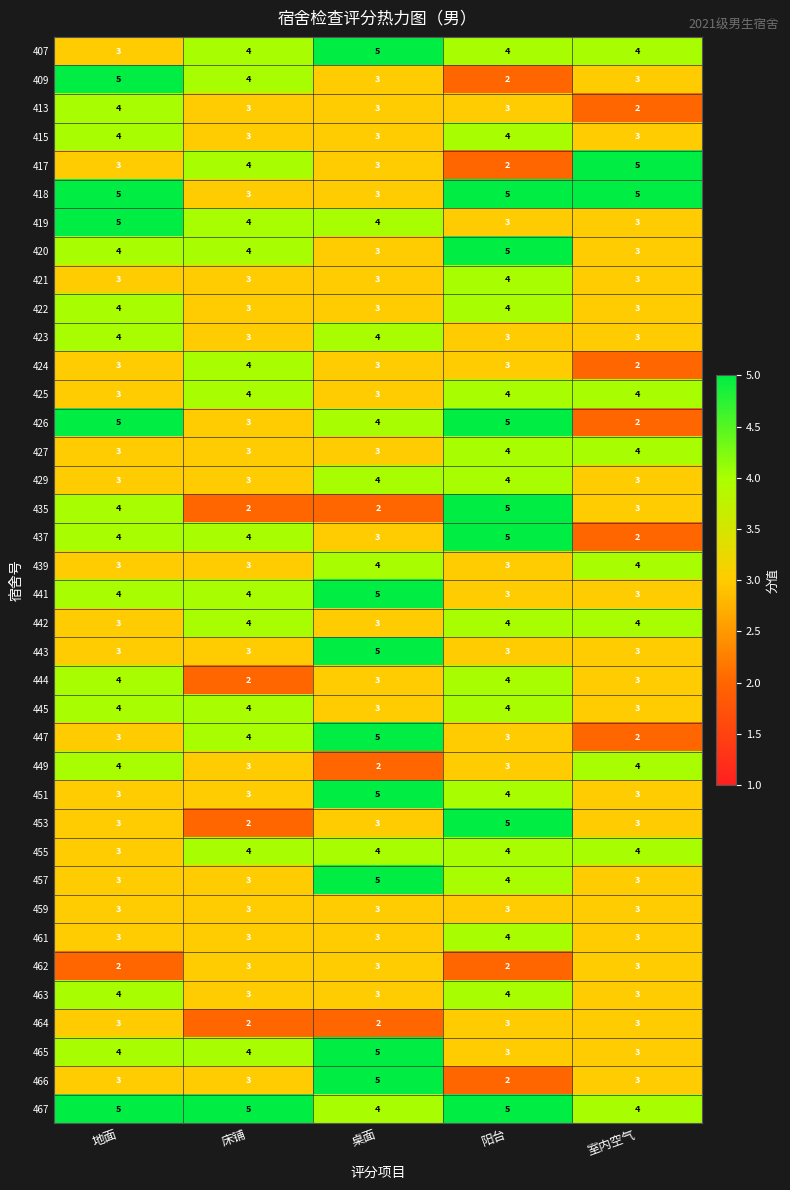

What is the difference between the highest and lowest values at 阳台?

3